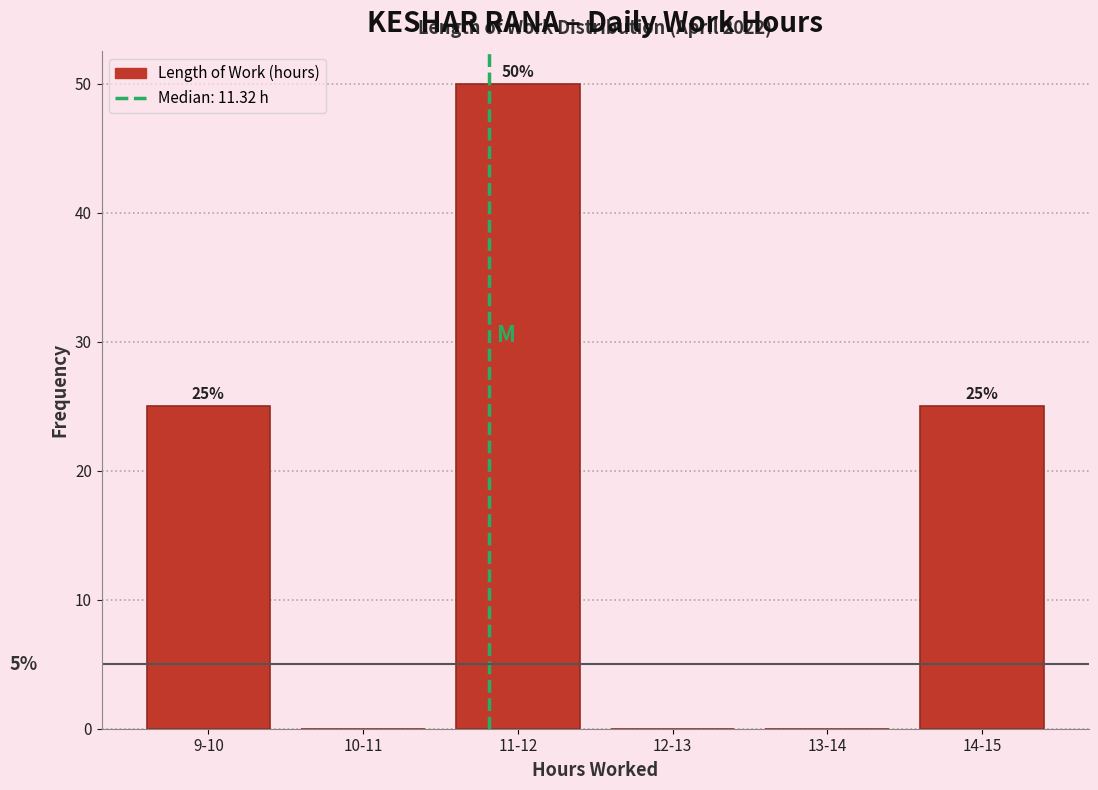

Reading left to right, transcribe all the data shown in this chart.

9-10=25	10-11=0	11-12=50	12-13=0	13-14=0	14-15=25